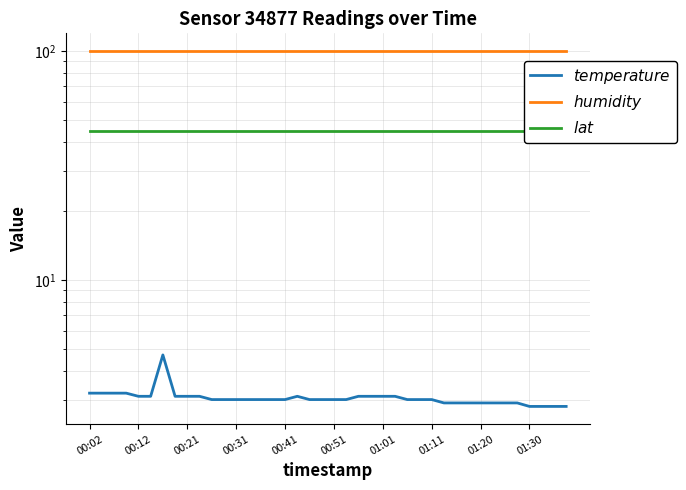

At how many categories does at least one series exceed 91?

40